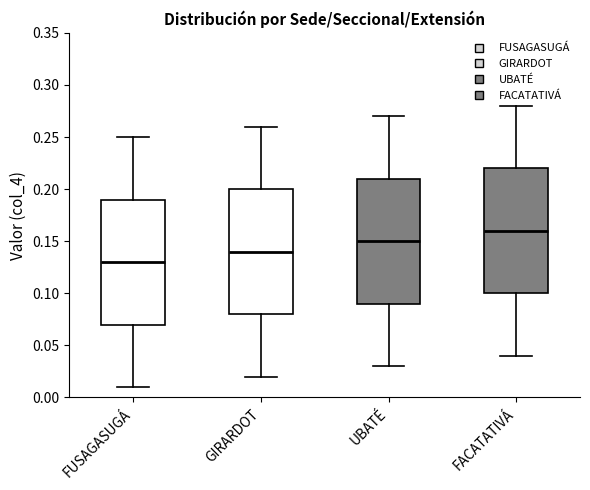

Reading left to right, transcribe this box plot: for each box, give where its median line is, the range the box spans, and where its two whiskers end, as read against the y-axis. The values are not printed on the chart, so give them approximately, as read against the axis.

FUSAGASUGÁ: median 0.13, box 0.07 to 0.19, whiskers 0.01 to 0.25
GIRARDOT: median 0.14, box 0.08 to 0.20, whiskers 0.02 to 0.26
UBATÉ: median 0.15, box 0.09 to 0.21, whiskers 0.03 to 0.27
FACATATIVÁ: median 0.16, box 0.10 to 0.22, whiskers 0.04 to 0.28